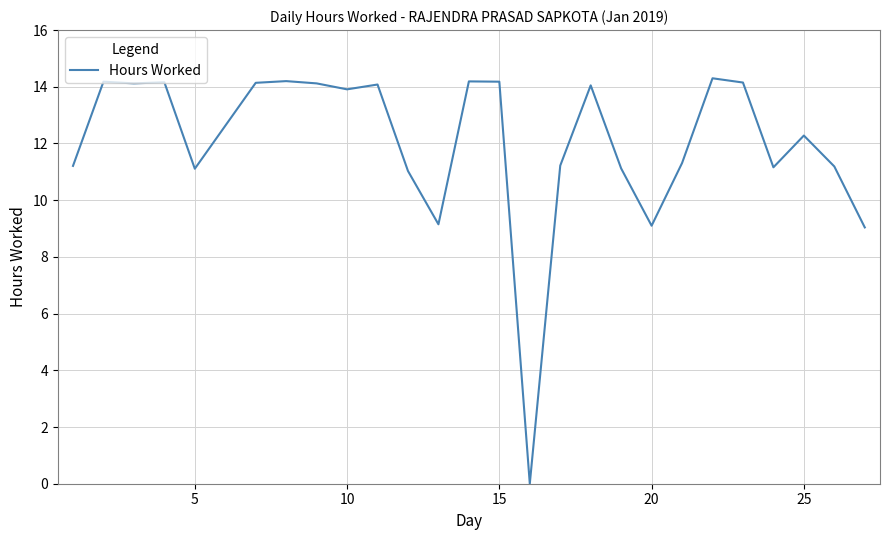

What is the difference between the maximum and minimum values?

14.3